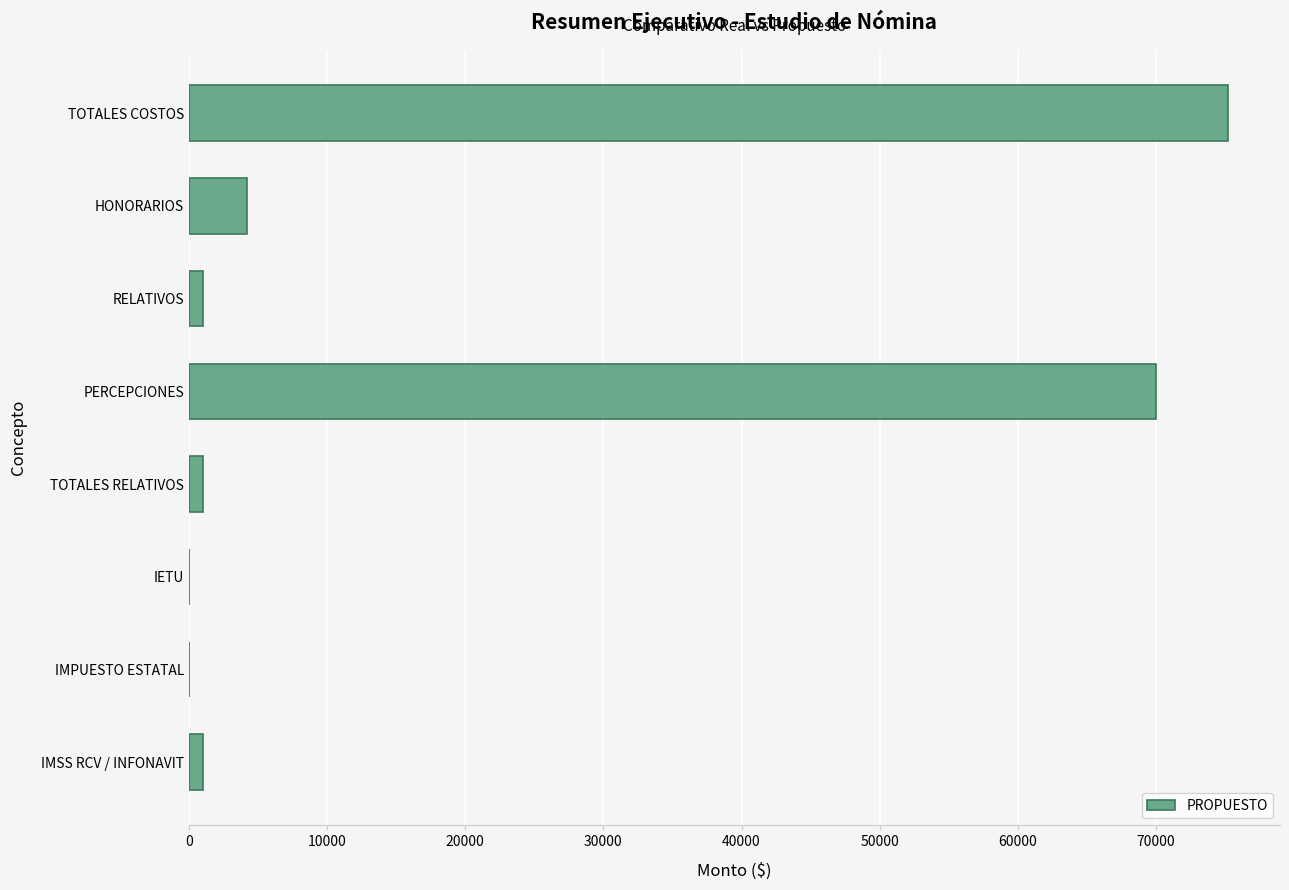

Reading top to bottom, transcribe all the data shown in this chart.

TOTALES COSTOS=75208.0	HONORARIOS=4200.0	RELATIVOS=1008.0	PERCEPCIONES=70000.0	TOTALES RELATIVOS=1008.0	IETU=0.0	IMPUESTO ESTATAL=0.0	IMSS RCV / INFONAVIT=1008.0